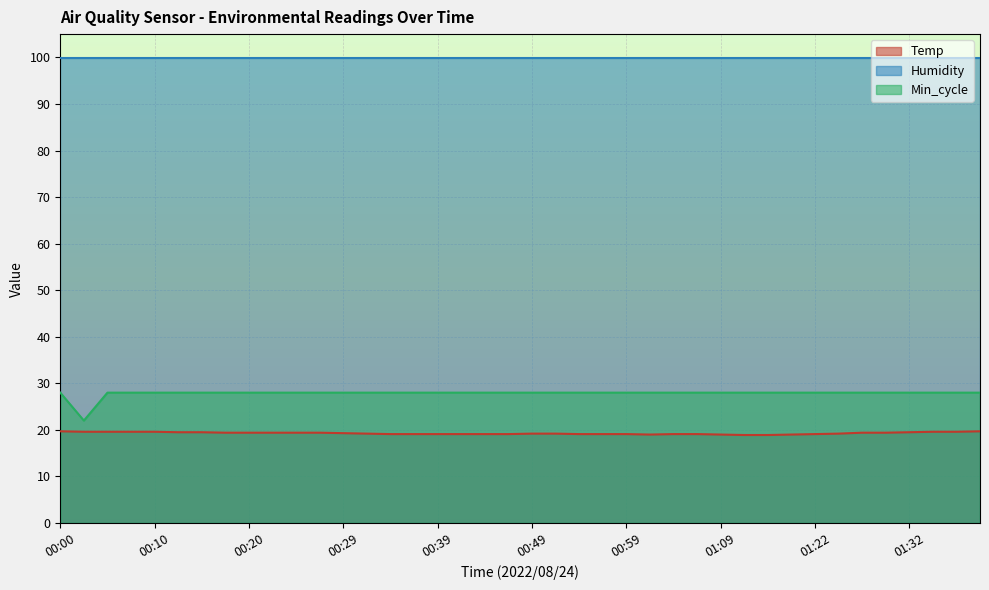

Which category has the lowest value in the Min_cycle series?

00:02